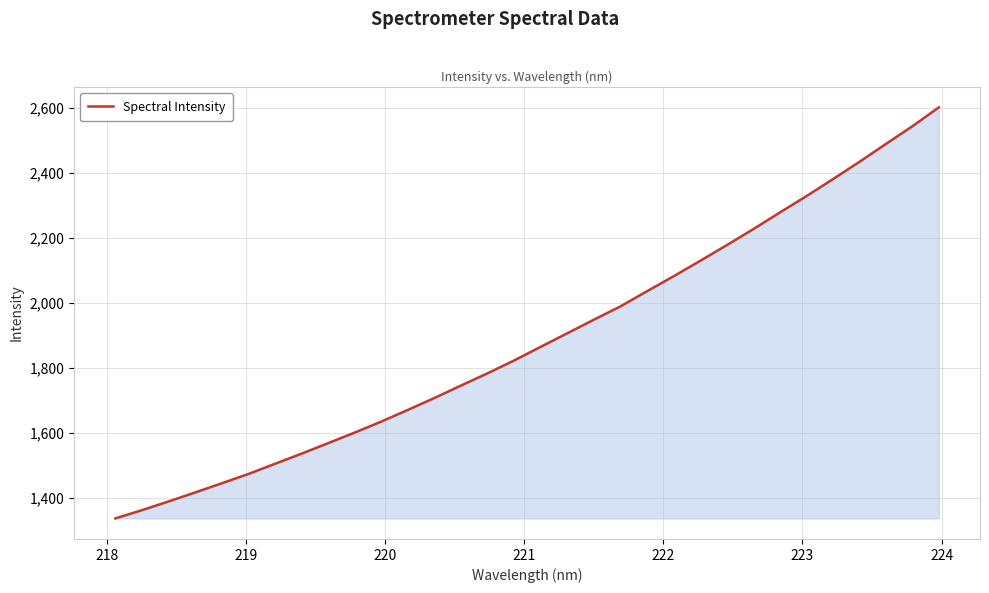

Does the chart have visible grid lines?

Yes